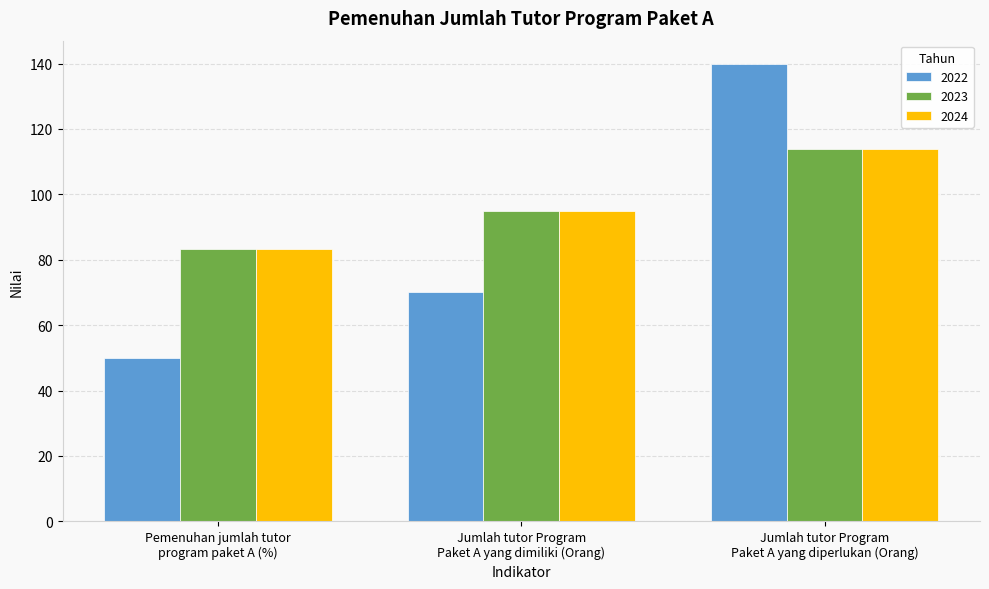

How many data points in 2022 are less than 70?

1